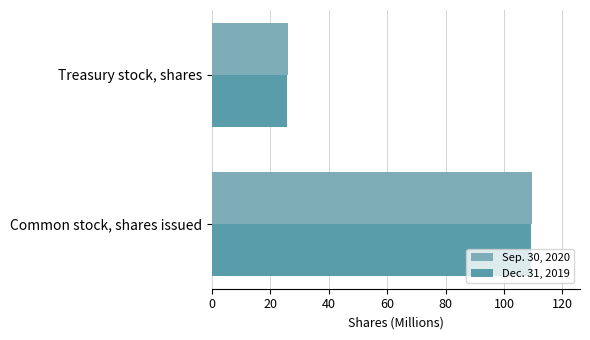

What is the average value of the Dec. 31, 2019 series?

67.5